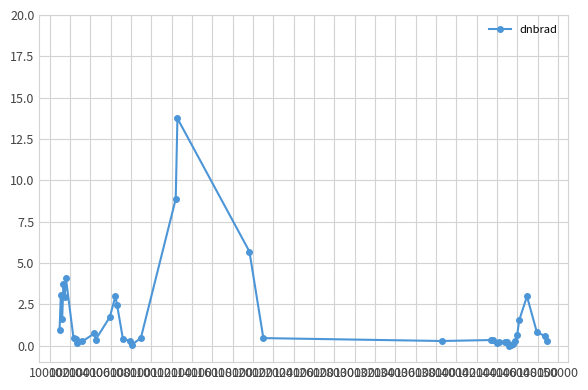

Count the number of categories in the chart.

40